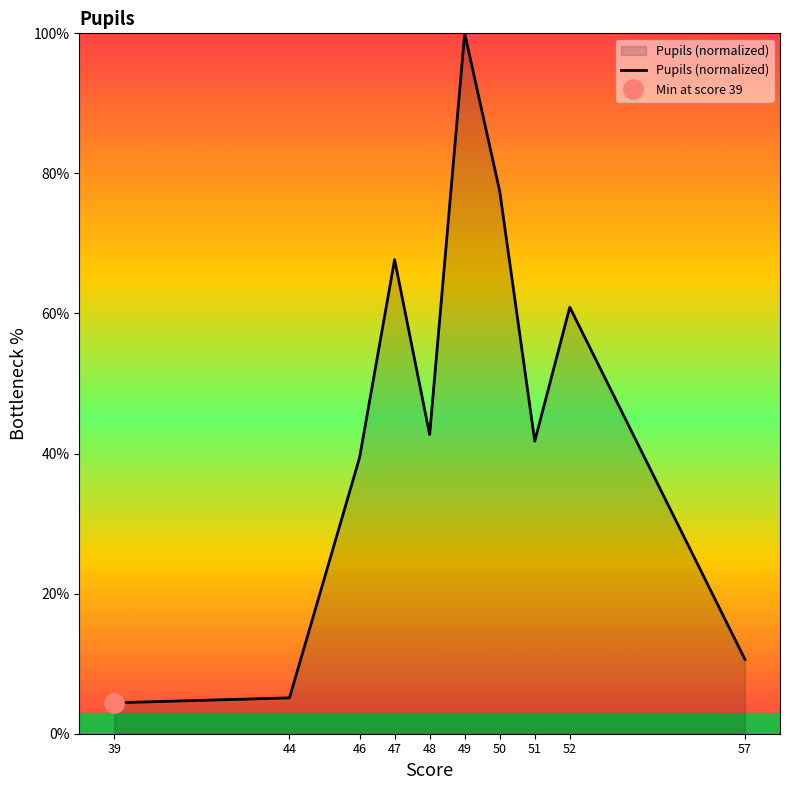

What is the value of the 10th point from the left?

10.6